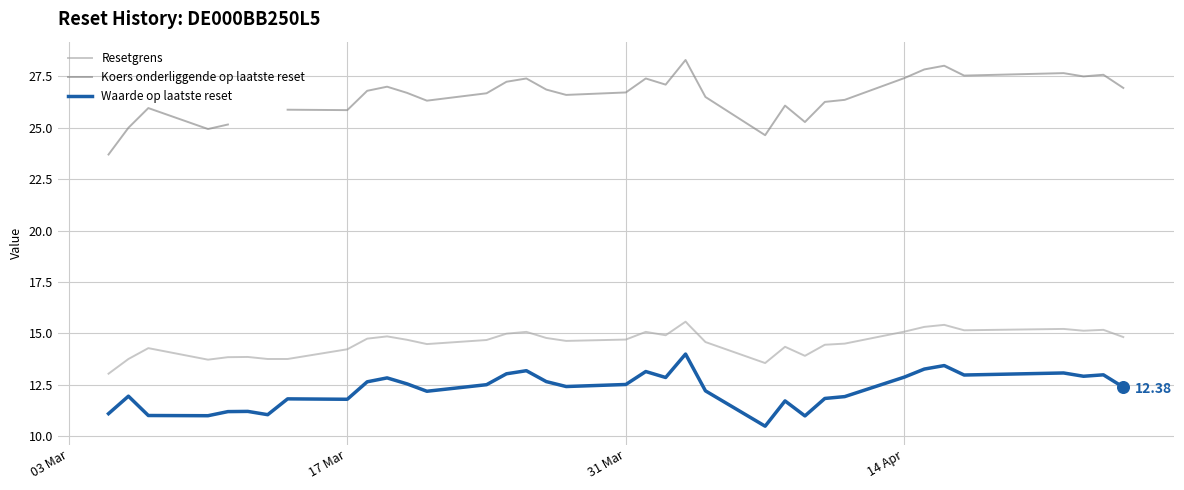

Which series contains the lowest Y value?

Waarde op laatste reset